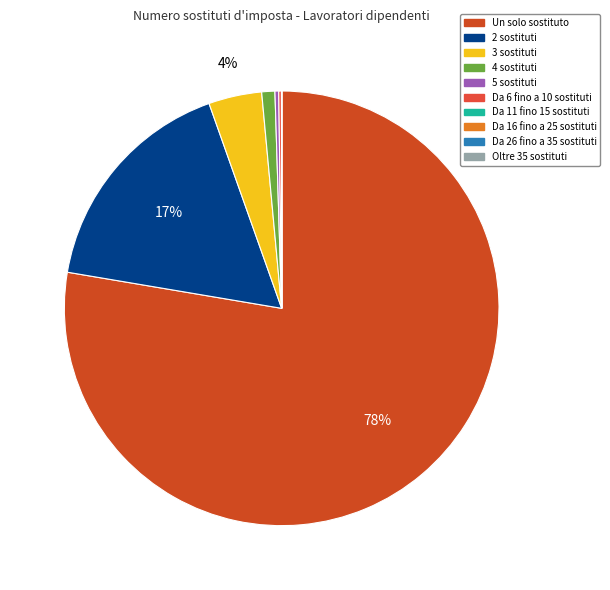

Which has a higher value, Da 16 fino a 25 sostituti or Da 26 fino a 35 sostituti?

Da 16 fino a 25 sostituti